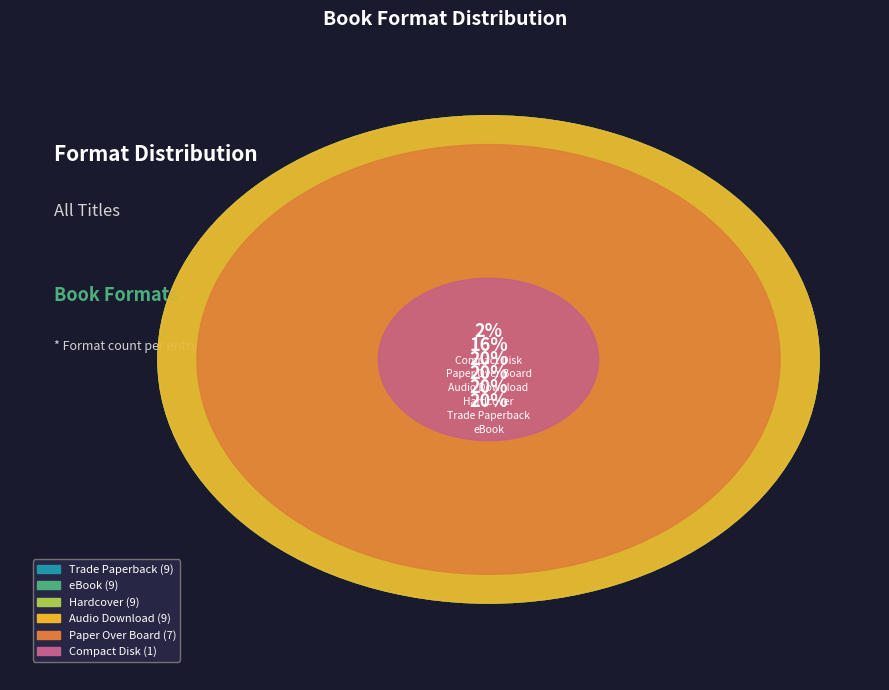

What percentage is the Trade Paperback slice, to the nearest percent?

20%